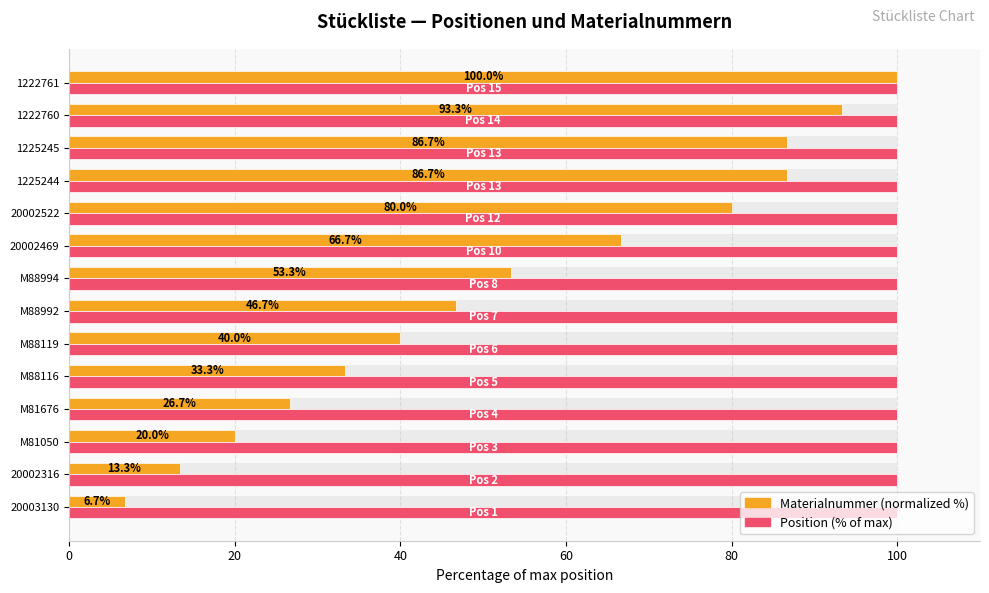

What is the difference between the maximum and minimum values in the Materialnummer (normalized) series?

93.3